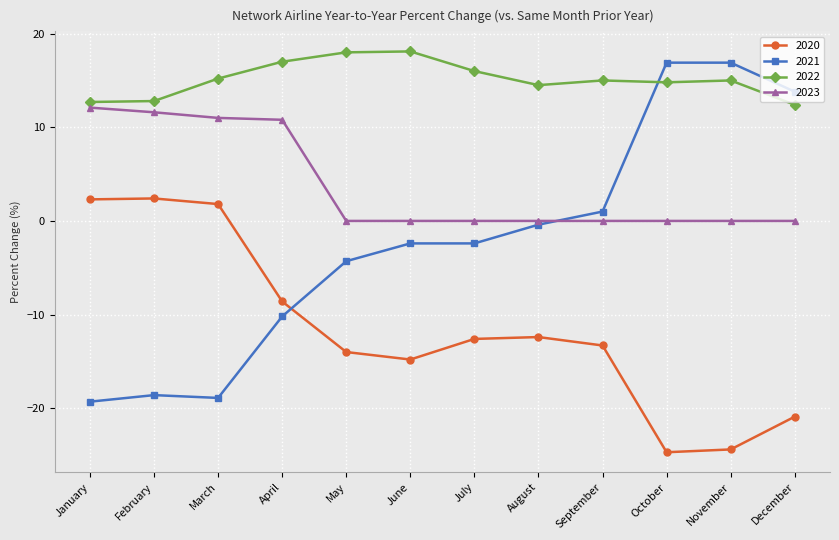

What is the total value across all series at December?

5.3